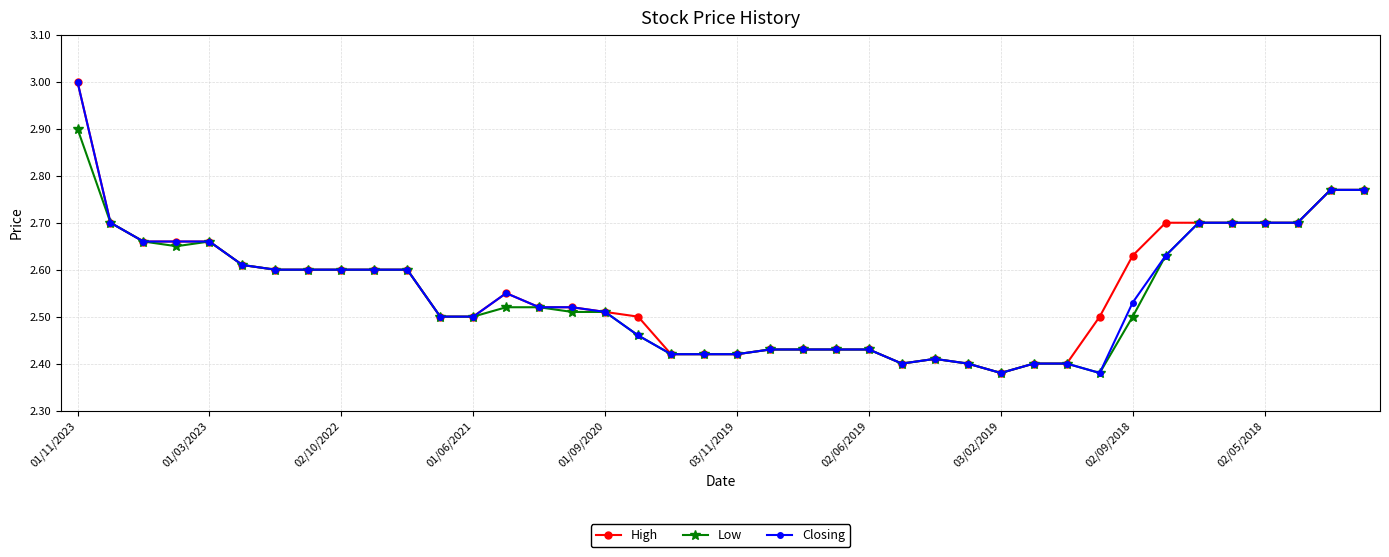

What is the maximum value shown in the chart?

3.0